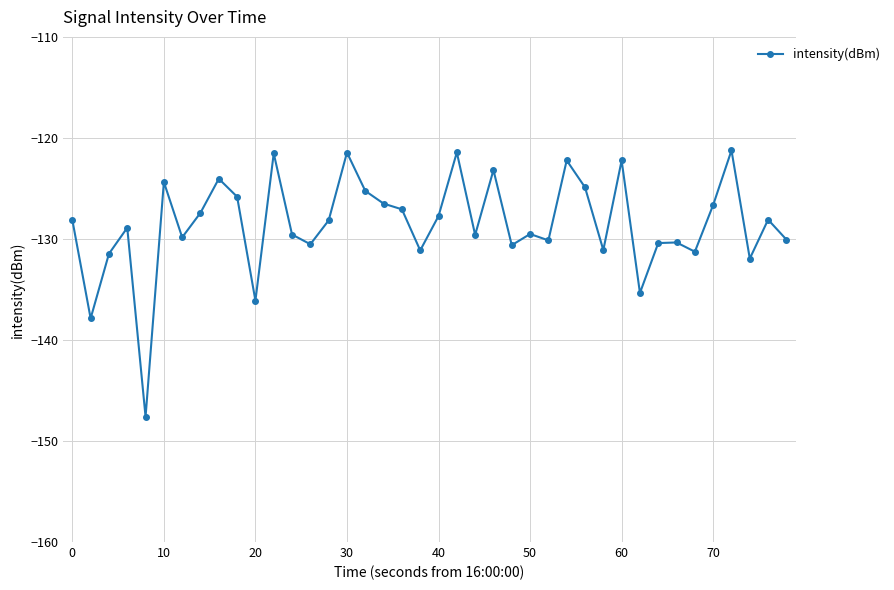

What is the difference between the second highest and minimum values?

26.2